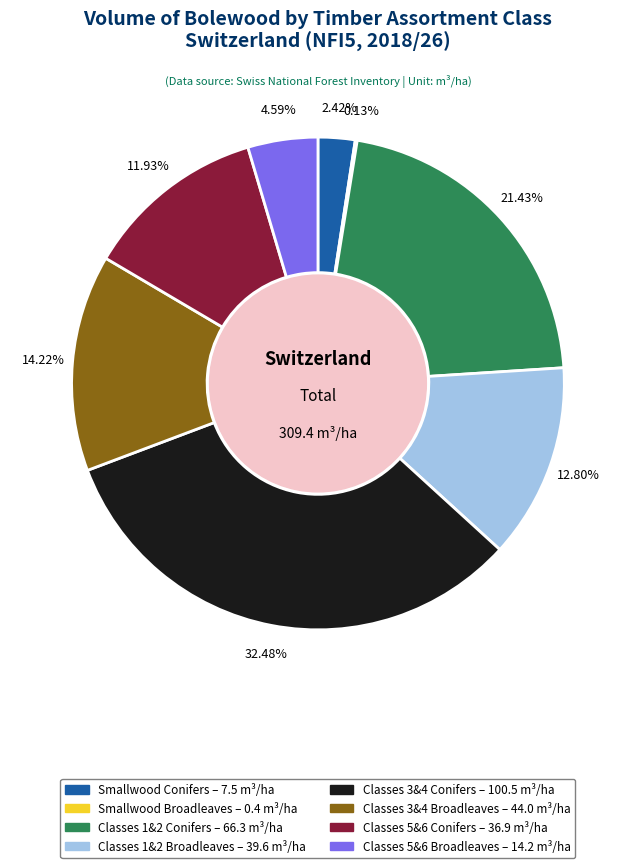

Is there a majority slice in this chart?

No